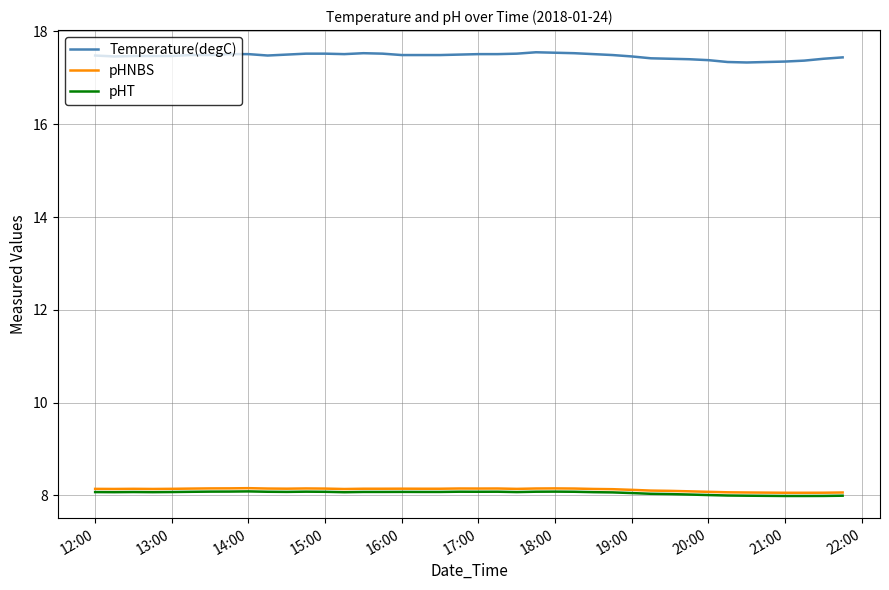

Which series has the largest total across all categories?

Temperature(degC)